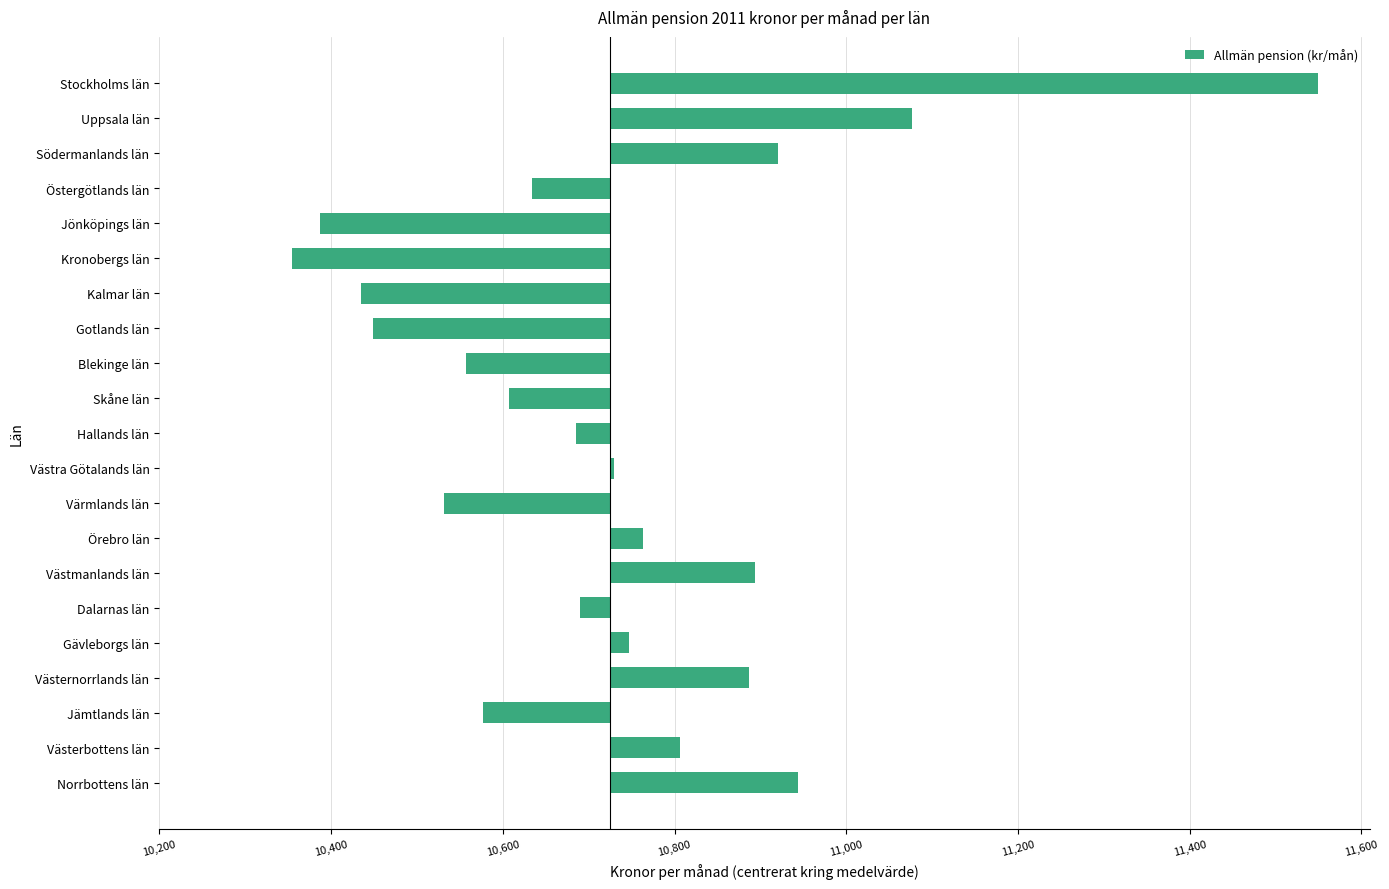

Does the chart contain any negative values?

Yes